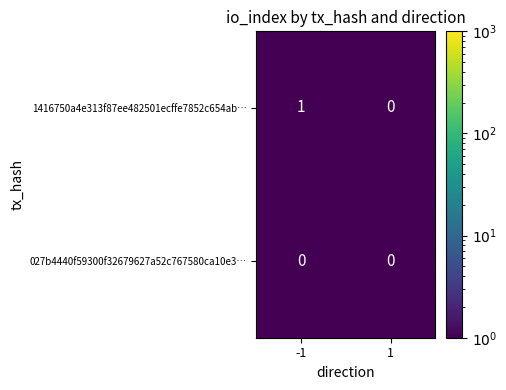

Which series has the largest total across all categories?

1416750a4e313f87ee482501ecffe7852c654ab…